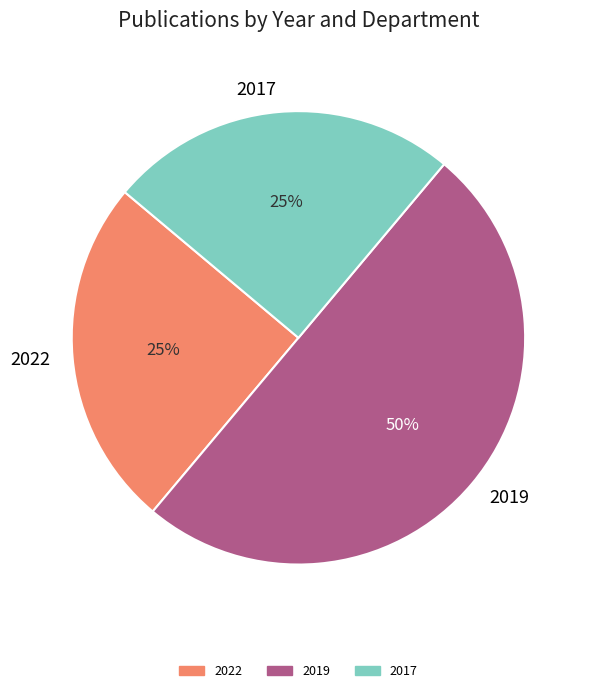

Between 2019 and 2022, which is larger?

2019